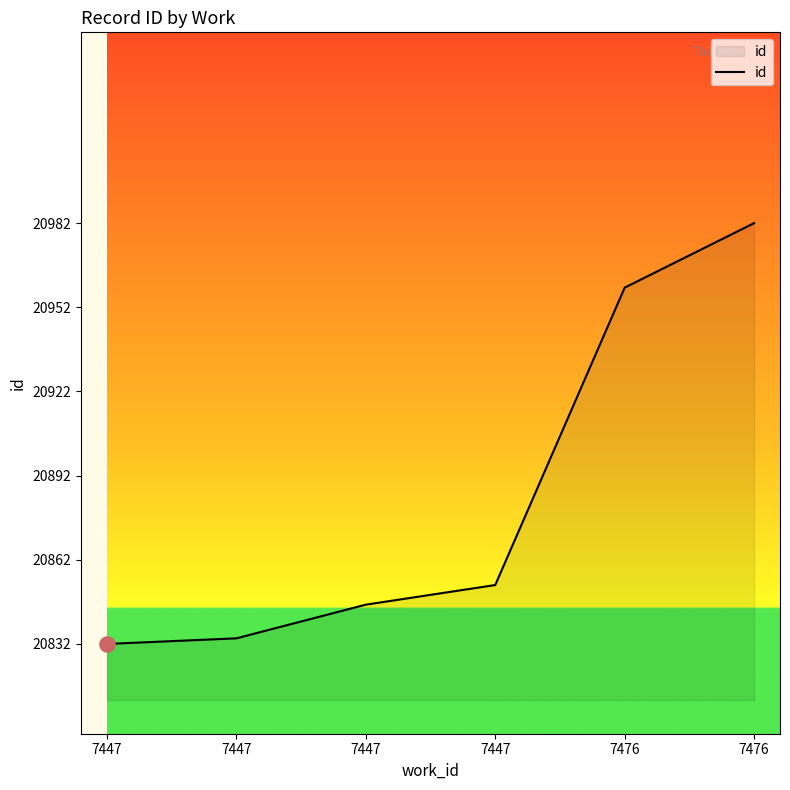

Which has a higher value, 7476 or 7447?

7476